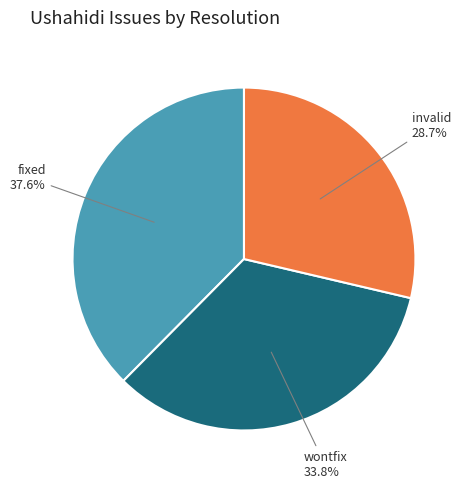

Does any single category account for the majority?

No